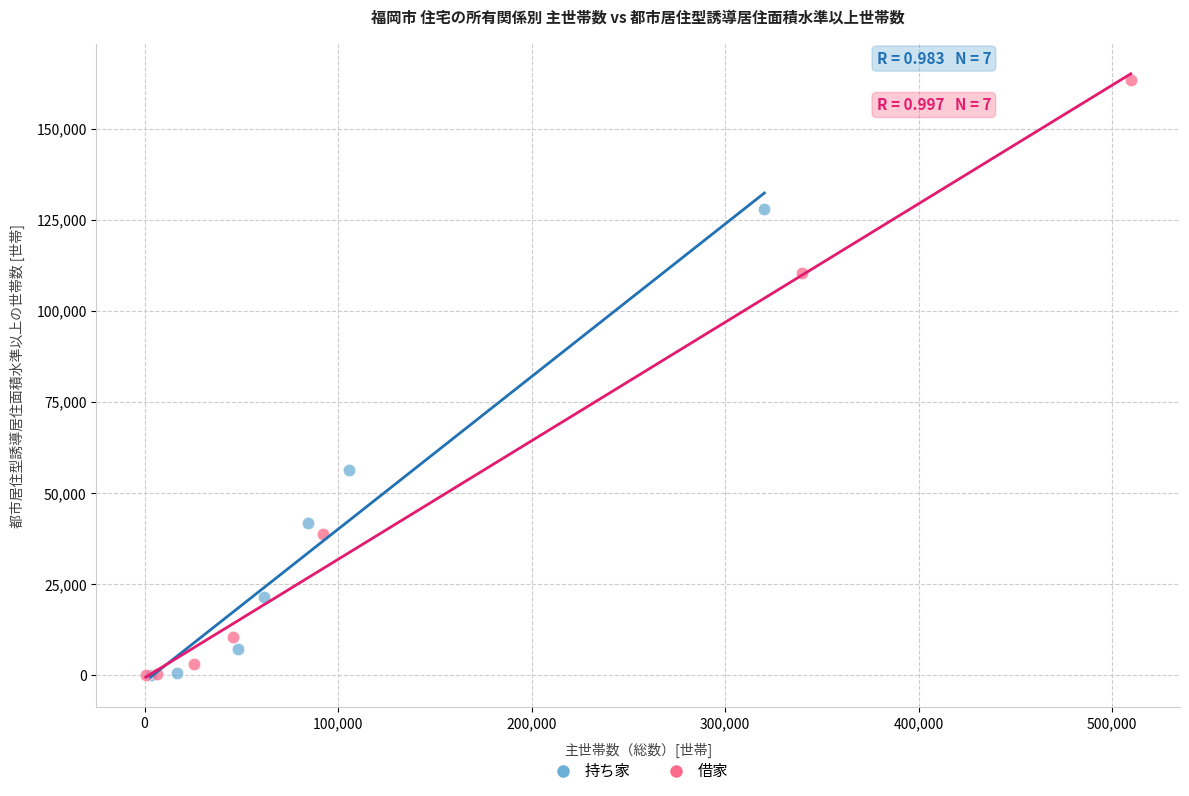

Which series has the widest spread of Y values?

借家